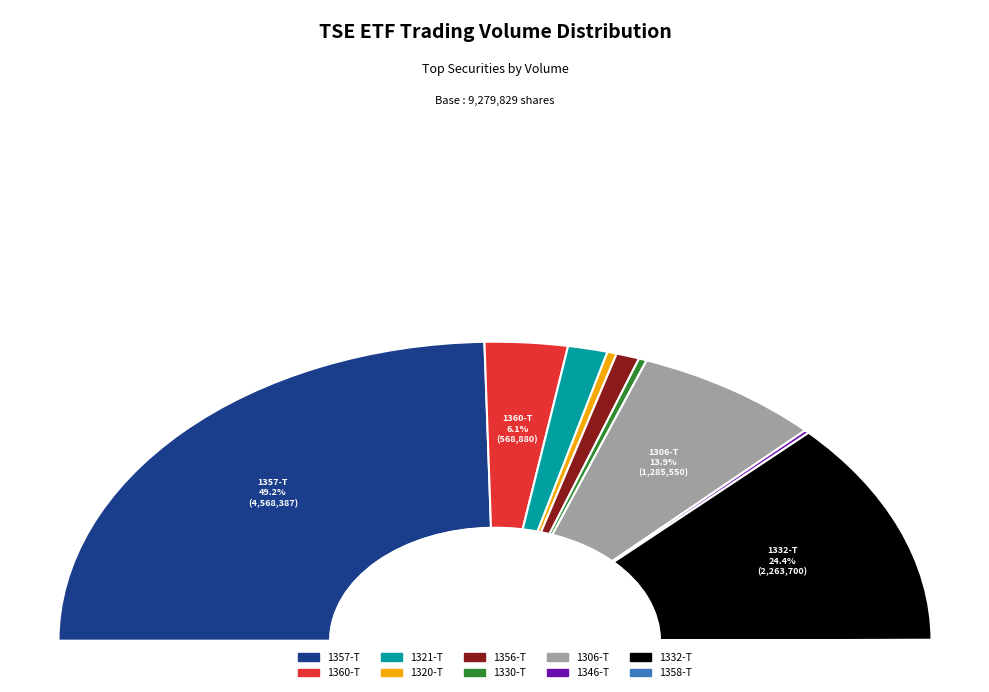

To the nearest percent, what percentage of the pie is 1306-T?

14%